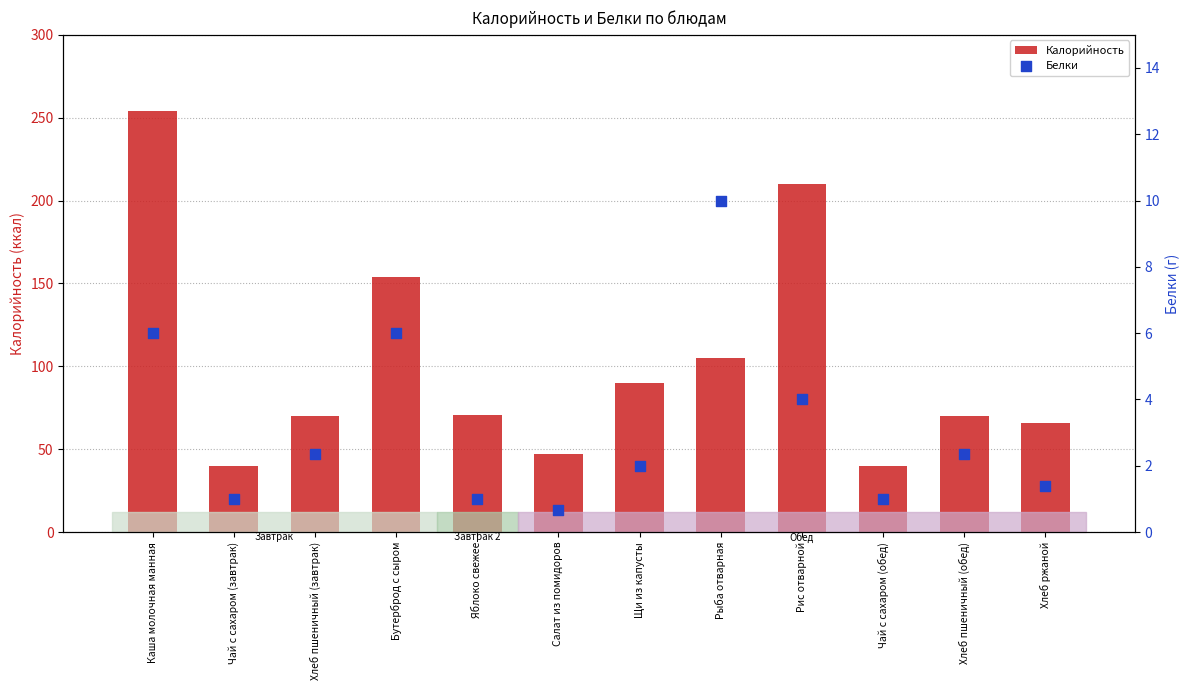

Which series has the largest total across all categories?

Калорийность